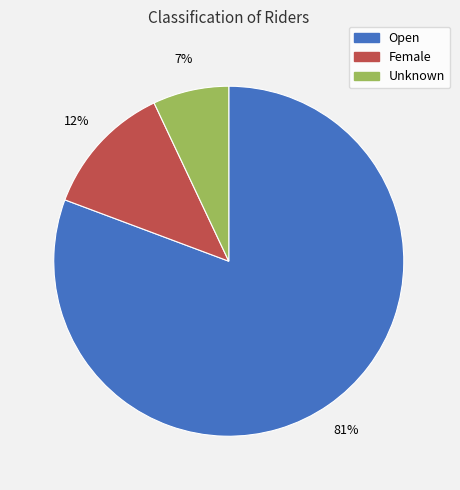

To the nearest percent, what is the difference between the Open and Unknown slice percentages?

74%